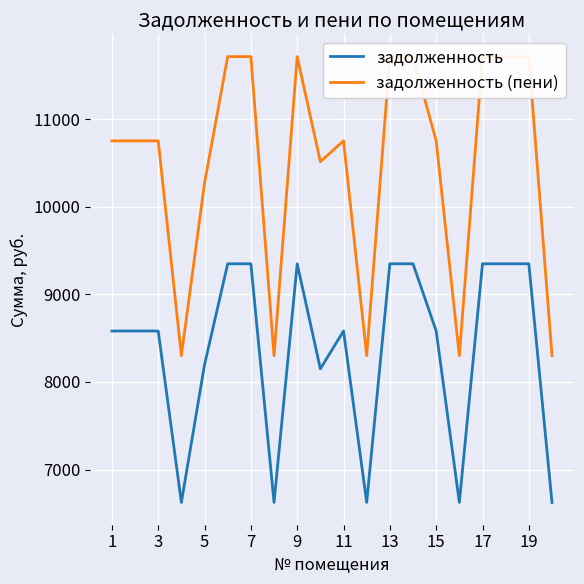

Reading left to right, extract all data points from this chart.

задолженность: 8582.4	8582.4	8582.4	6624.0	8198.4	9350.4	9350.4	6624.0	9350.4	8150.4	8582.4	6624.0	9350.4	9350.4	8582.4	6624.0	9350.4	9350.4	9350.4	6624.0
задолженность (пени): 10754.8	10754.8	10754.8	8300.7	10273.6	11717.2	11717.2	8300.7	11717.2	10517.2	10754.8	8300.7	11717.2	11717.2	10754.8	8300.7	11717.2	11717.2	11717.2	8300.7